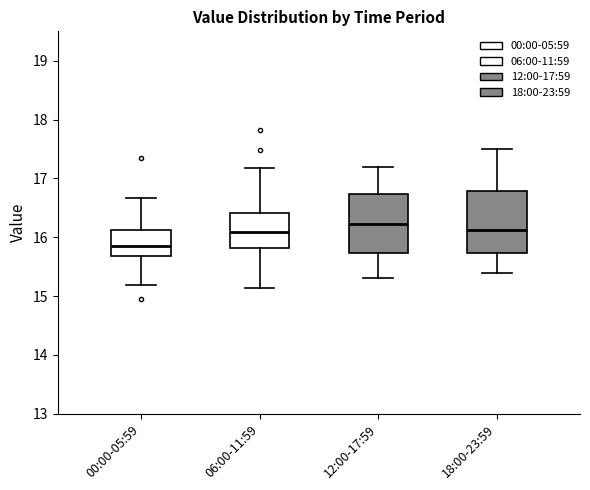

Reading left to right, transcribe this box plot: for each box, give where its median line is, the range the box spans, and where its two whiskers end, as read against the y-axis. The values are not printed on the chart, so give them approximately, as read against the axis.

00:00-05:59: median 15.9, box 15.7 to 16.1, whiskers 15.2 to 16.7
06:00-11:59: median 16.1, box 15.8 to 16.4, whiskers 15.1 to 17.2
12:00-17:59: median 16.2, box 15.7 to 16.7, whiskers 15.3 to 17.2
18:00-23:59: median 16.1, box 15.7 to 16.8, whiskers 15.4 to 17.5